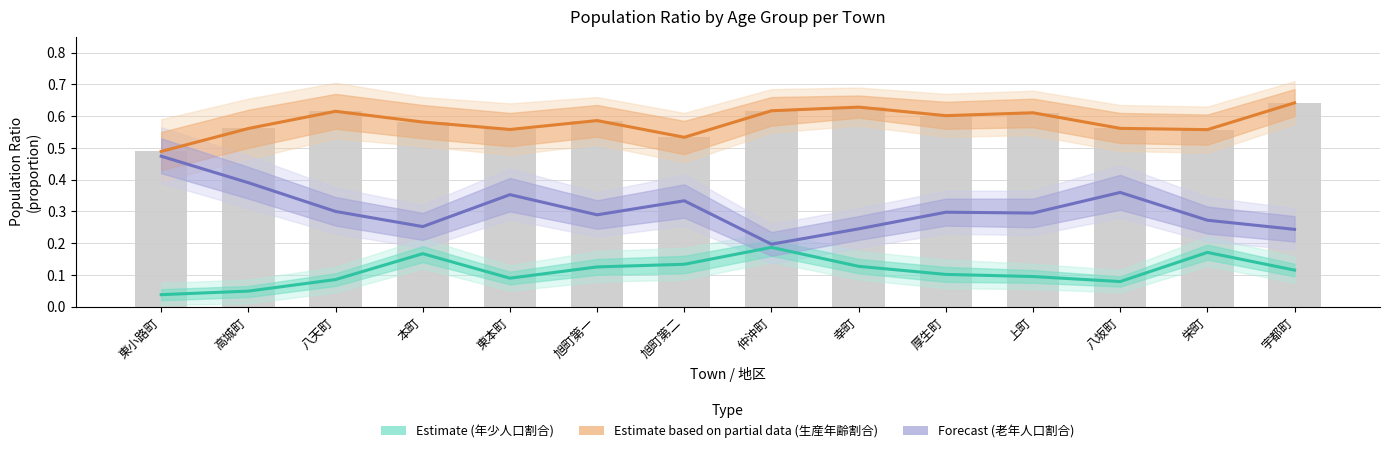

Are the bars grouped side by side (vs. stacked)?

Yes